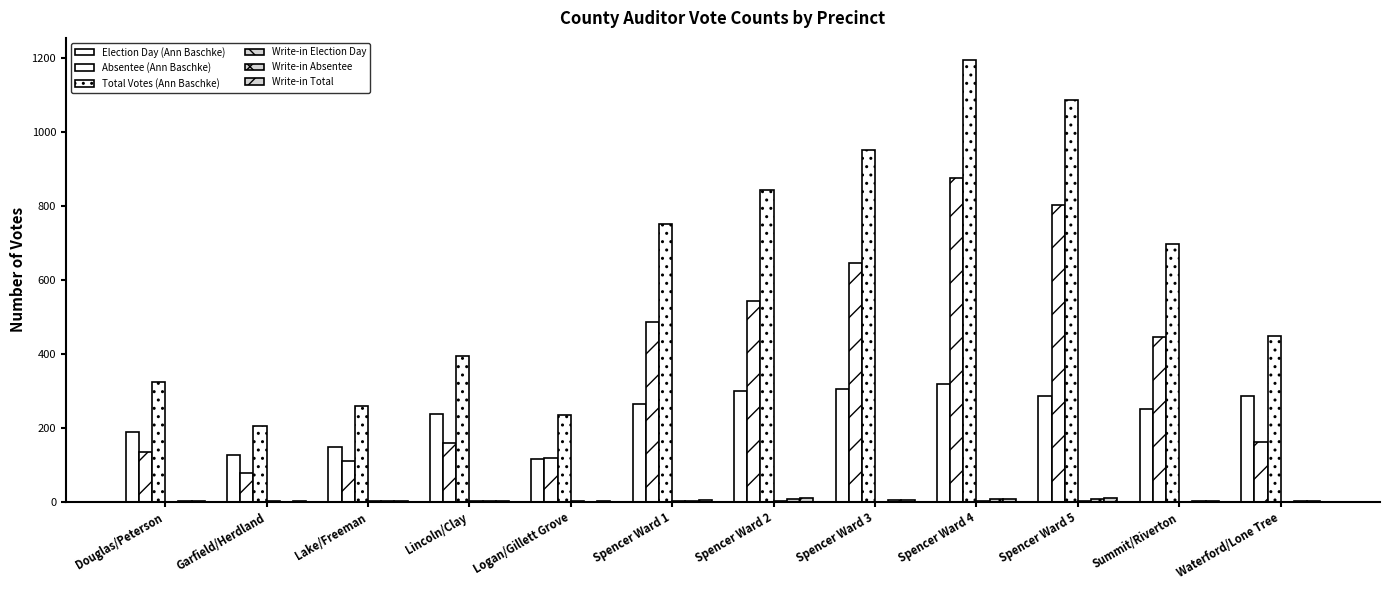

Does the chart contain stacked bars?

No